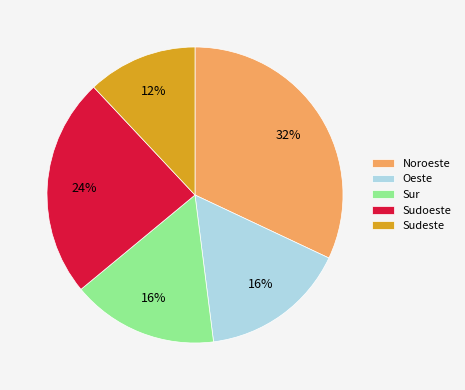

Count the number of slices in the pie.

5